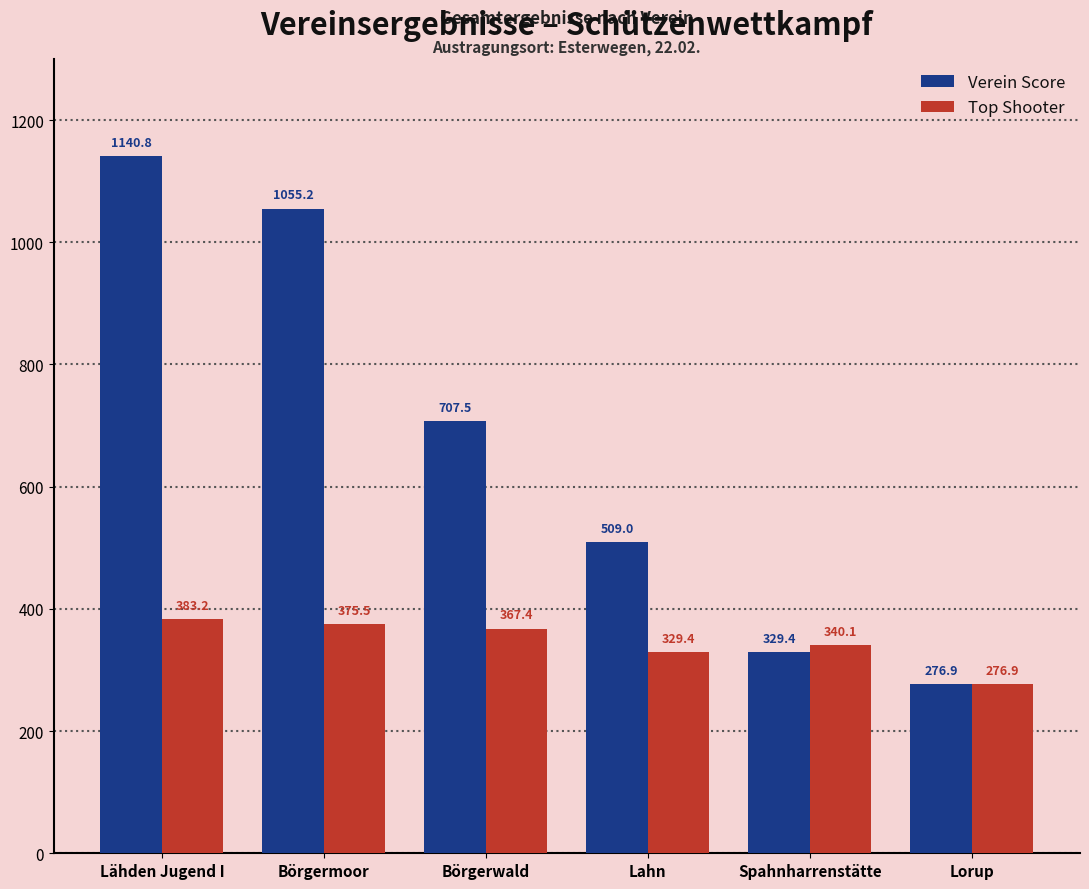

Reading right to left, extract all data points from this chart.

Verein Score: Lorup=276.9	Spahnharrenstätte=329.4	Lahn=509.0	Börgerwald=707.5	Börgermoor=1055.2	Lähden Jugend I=1140.8
Top Shooter: Lorup=276.9	Spahnharrenstätte=340.1	Lahn=329.4	Börgerwald=367.4	Börgermoor=375.5	Lähden Jugend I=383.2